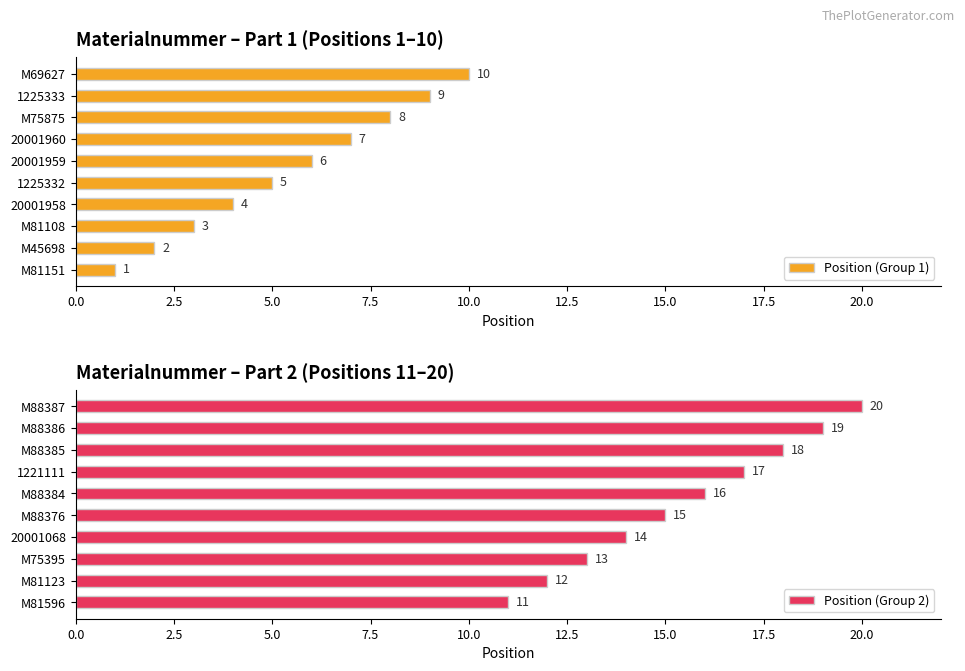

Count the number of categories in the chart.

10